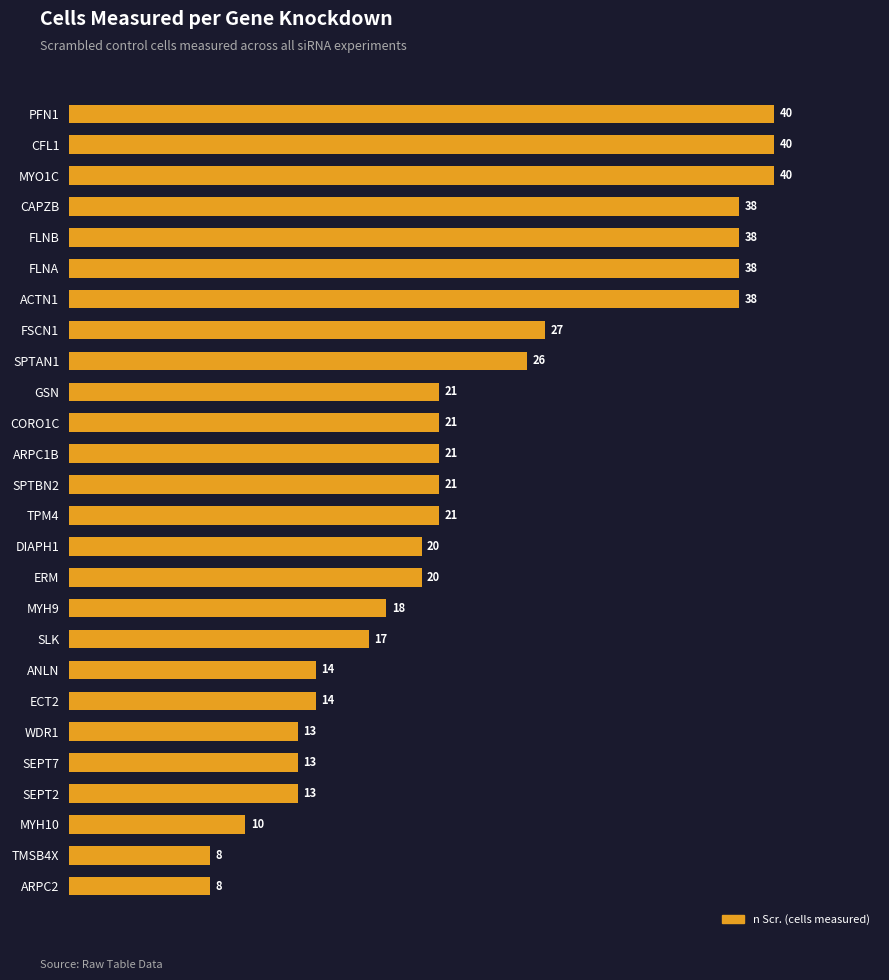

How many categories are shown in the chart?

26